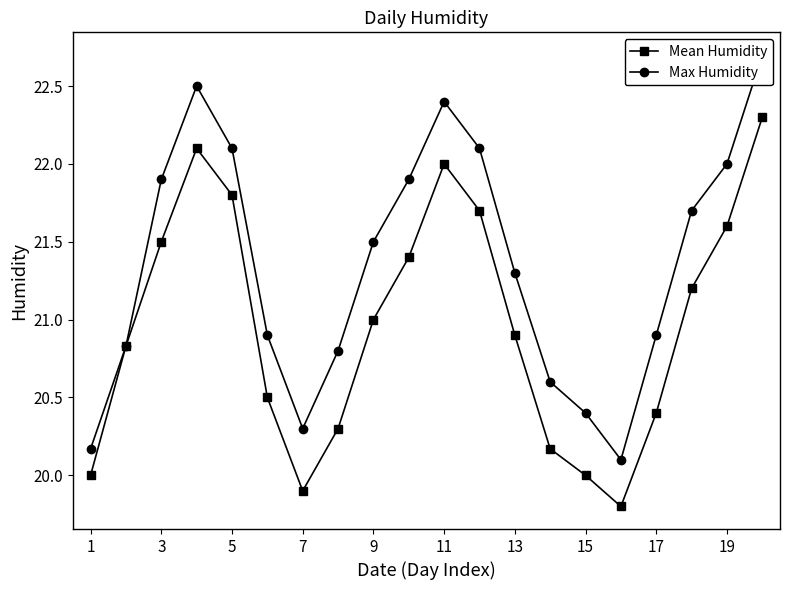

At how many categories does at least one series exceed 20?

20